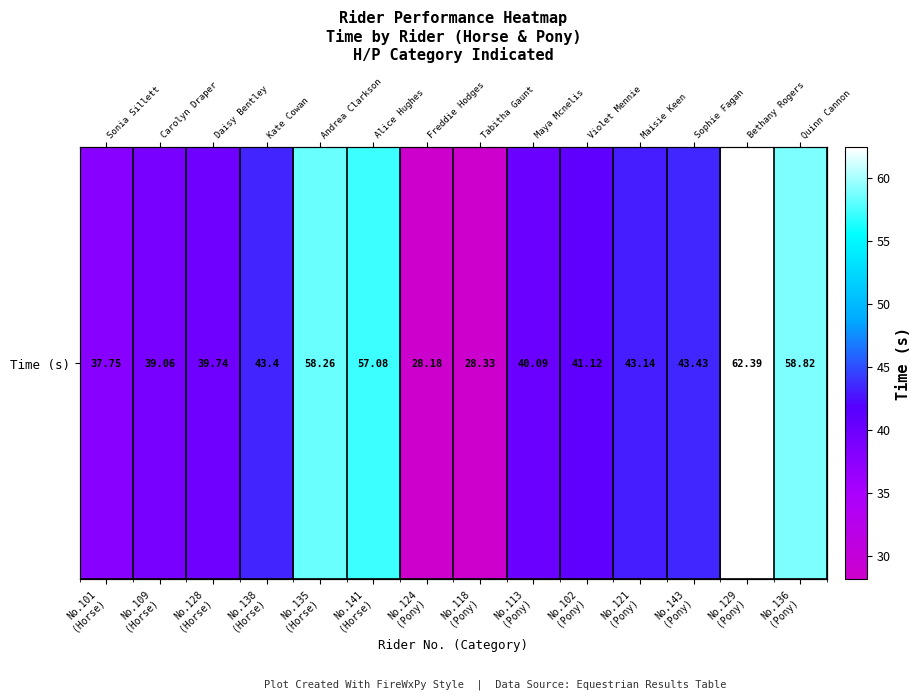

What is the sum of the values at No.136
(Pony) and No.121
(Pony)?

102.0